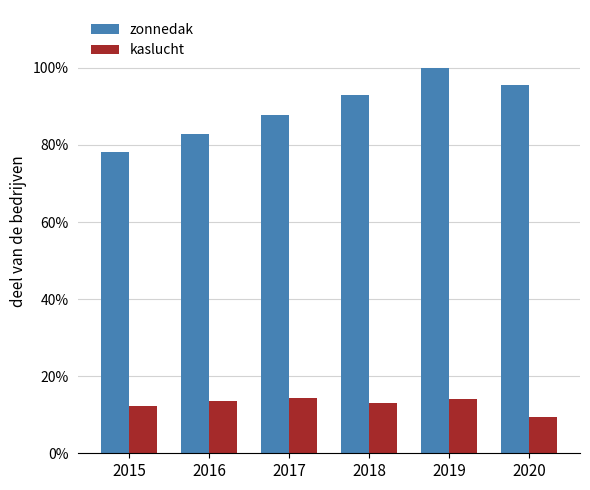

Does the chart contain stacked bars?

No